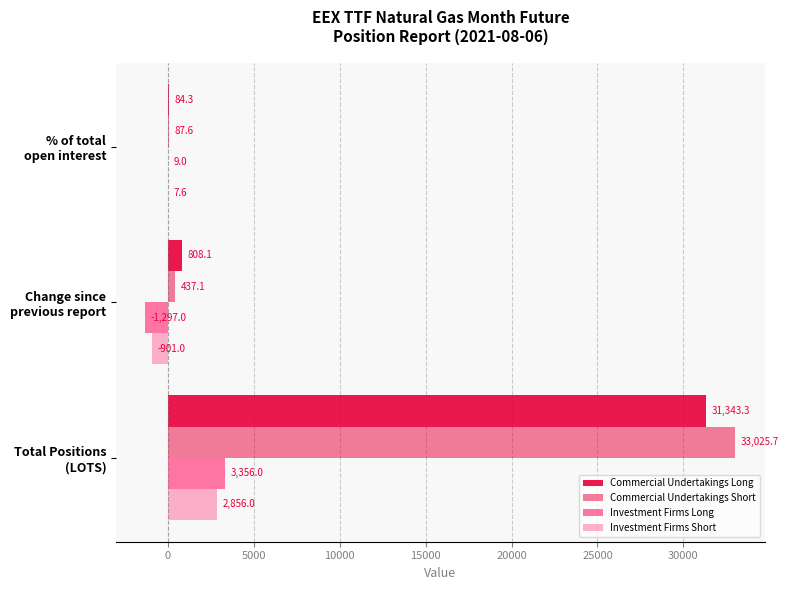

Count the number of data series in this chart.

4